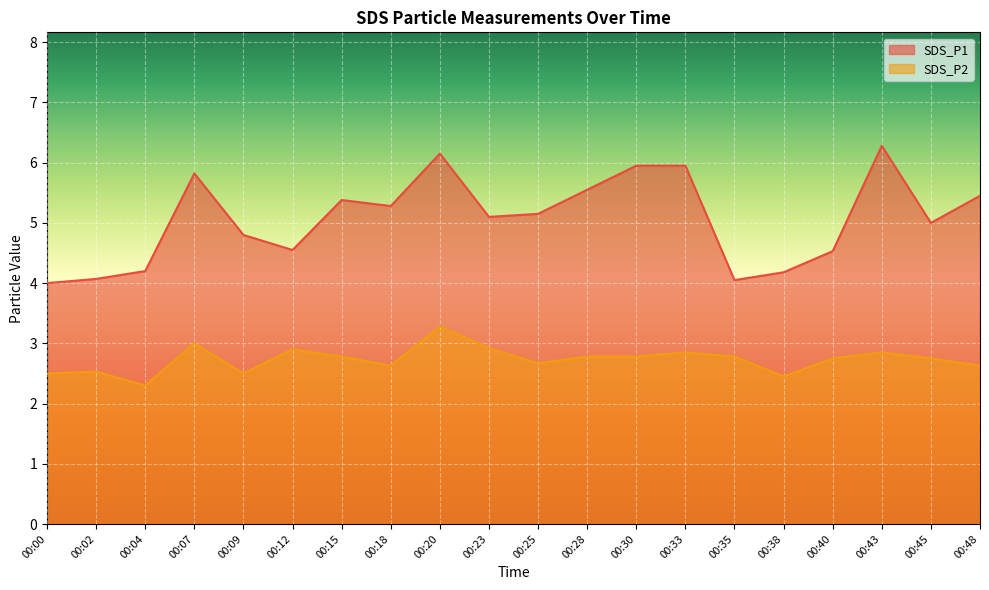

What is the difference between the second highest and minimum values in the SDS_P1 series?

2.2